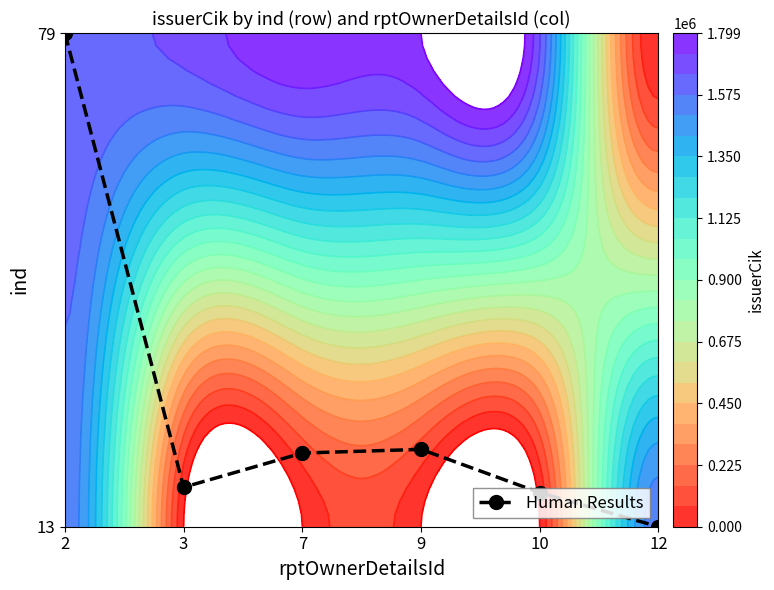

Rank the categories by value from lowest to highest.

12, 10, 3, 7, 9, 2